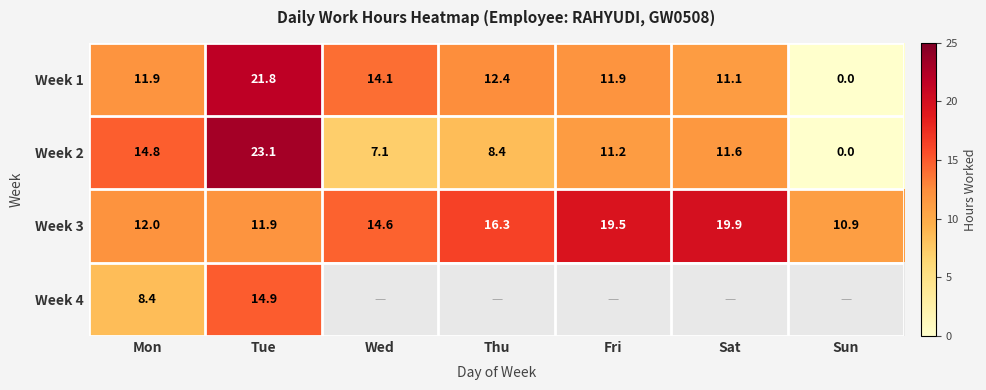

What is the difference between the Week 3 values at Thu and Fri?

3.2